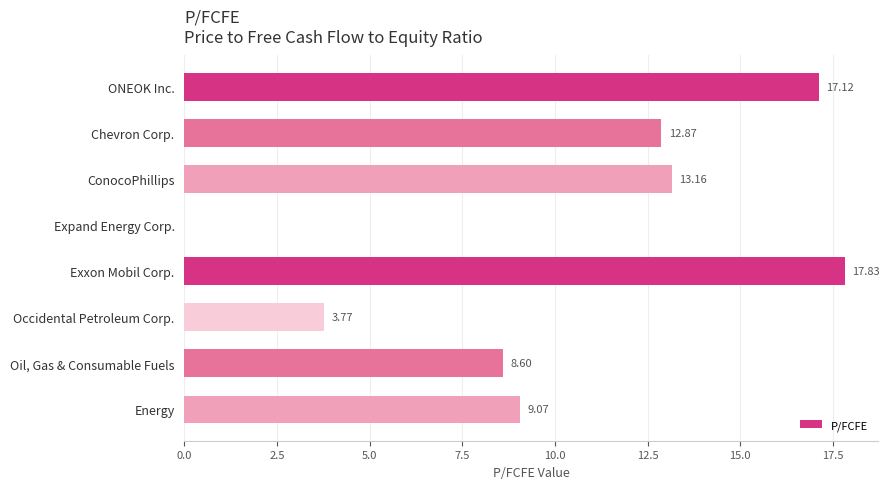

What is the change in value from ONEOK Inc. to ConocoPhillips?

-4.0